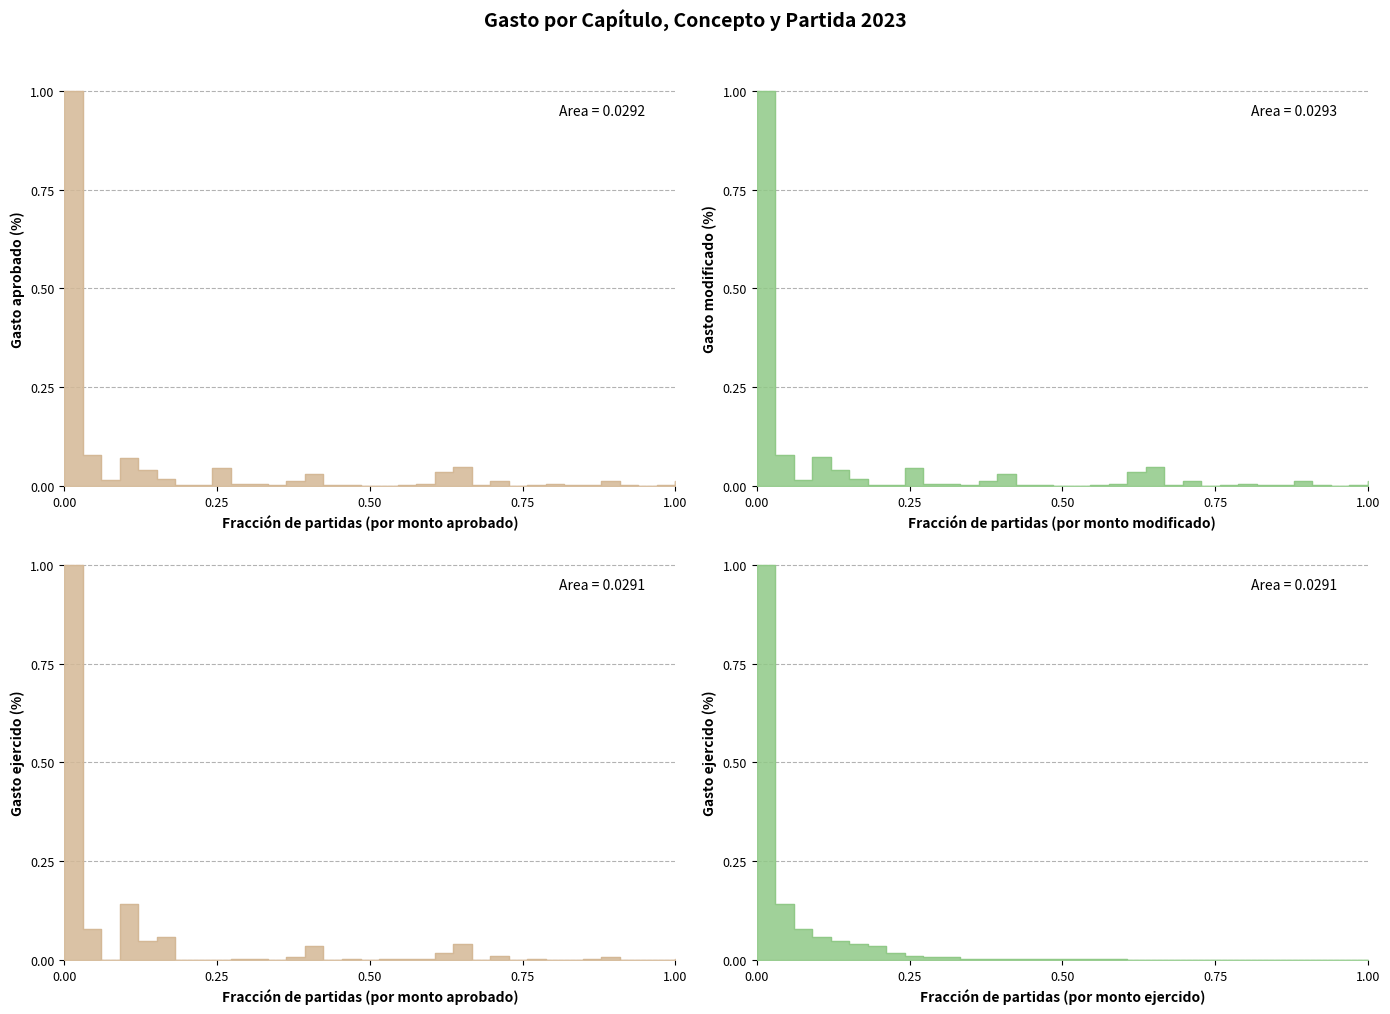

How many categories are shown in the chart?

34